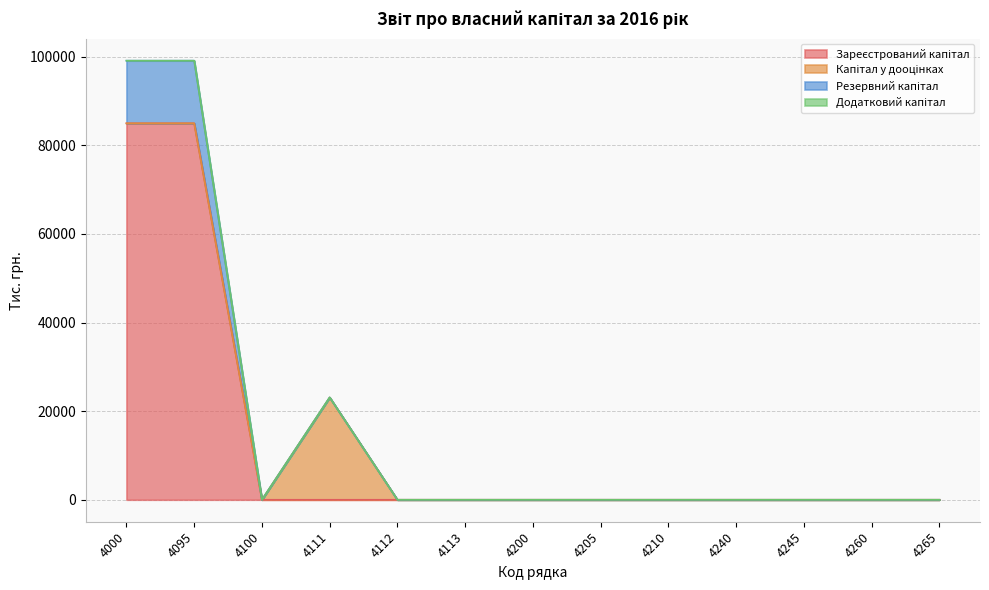

True or false: Зареєстрований капітал and Резервний капітал cross at least once.

False